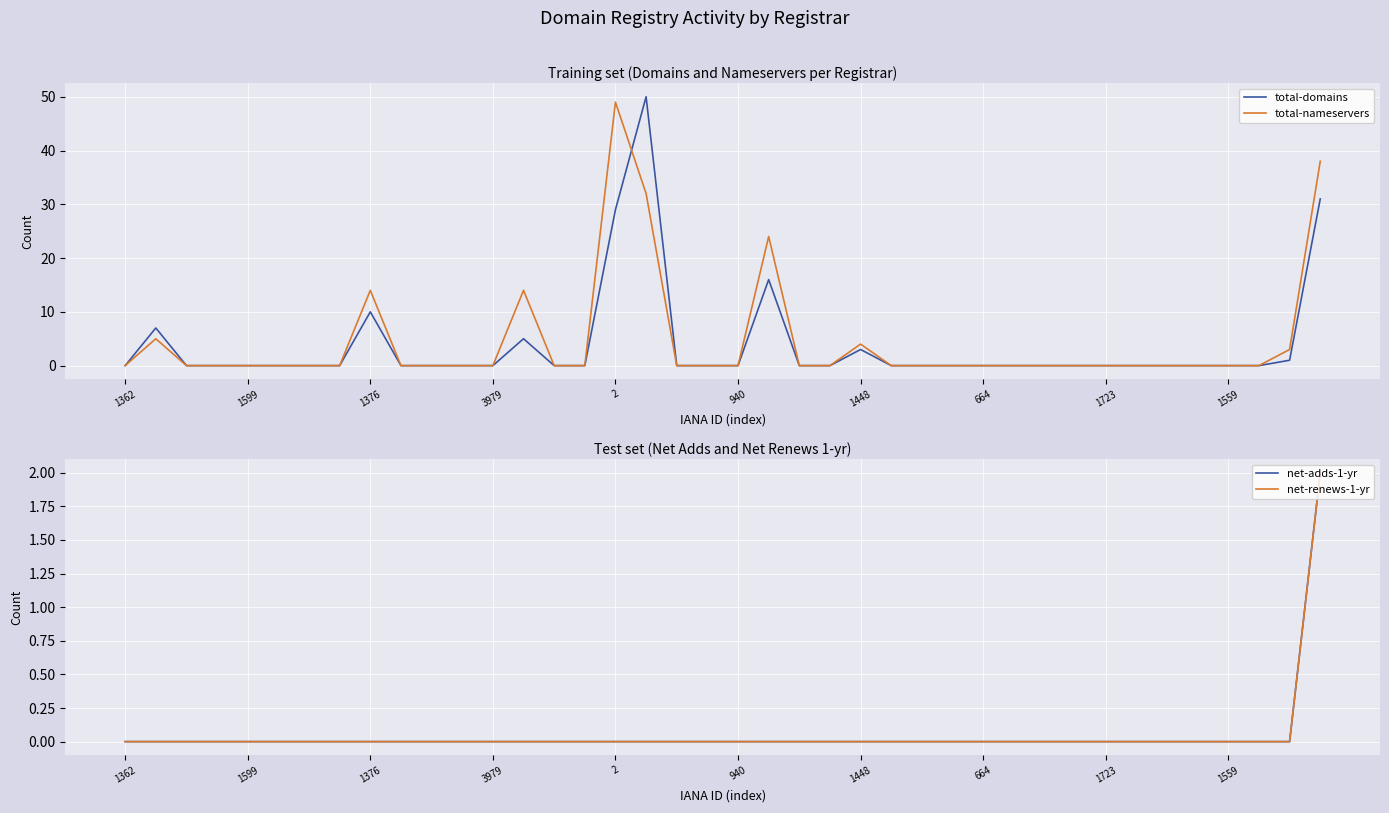

At which label does net-adds-1-yr reach its peak?

39